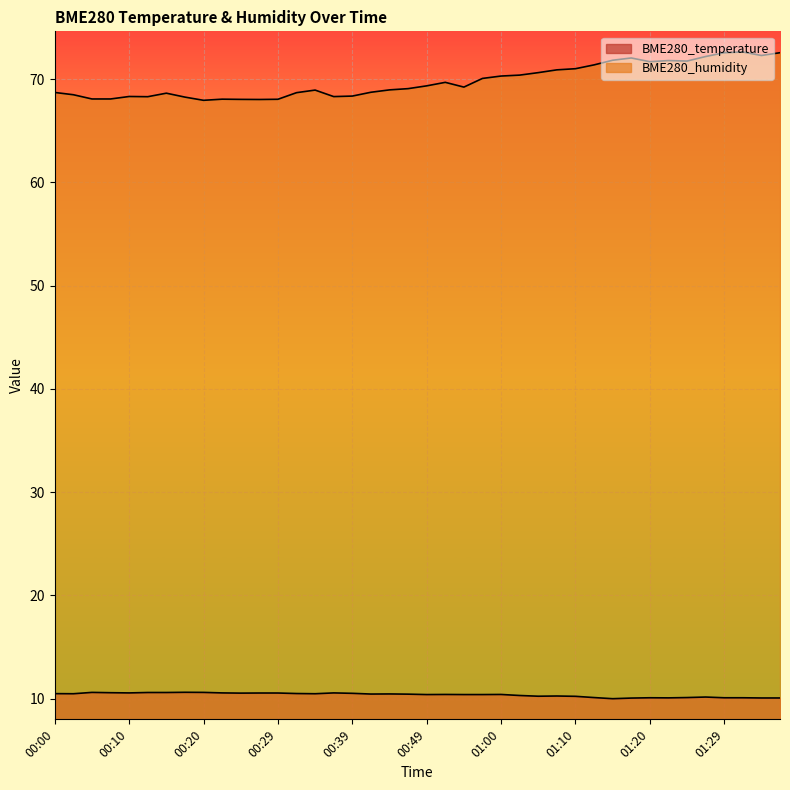

The BME280_temperature series shows 14.3 at 00:44. True or false?

False